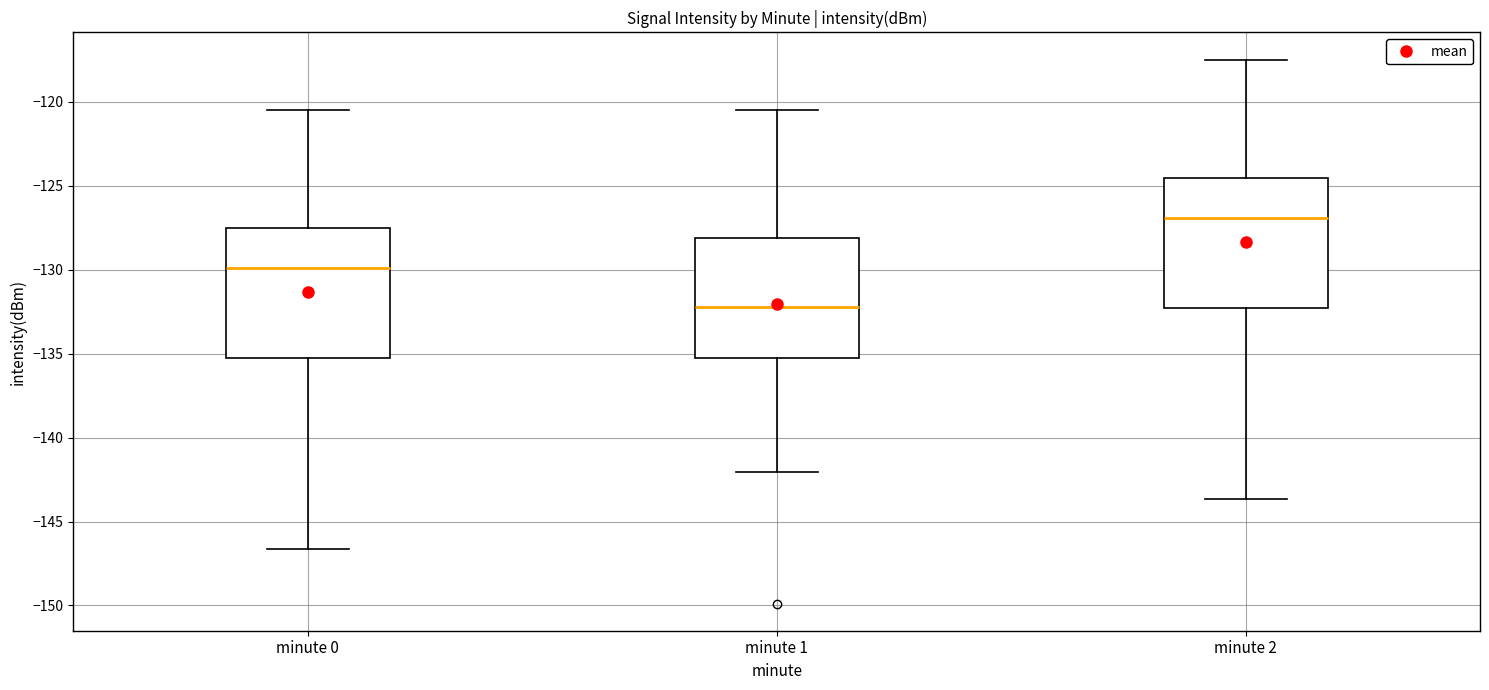

Reading left to right, transcribe this box plot: for each box, give where its median line is, the range the box spans, and where its two whiskers end, as read against the y-axis. The values are not printed on the chart, so give them approximately, as read against the axis.

minute 0: median -130.0, box -135.5 to -127.5, whiskers -146.5 to -120.5
minute 1: median -132.0, box -135.5 to -128.0, whiskers -142.0 to -120.5
minute 2: median -127.0, box -132.5 to -124.5, whiskers -143.5 to -117.5